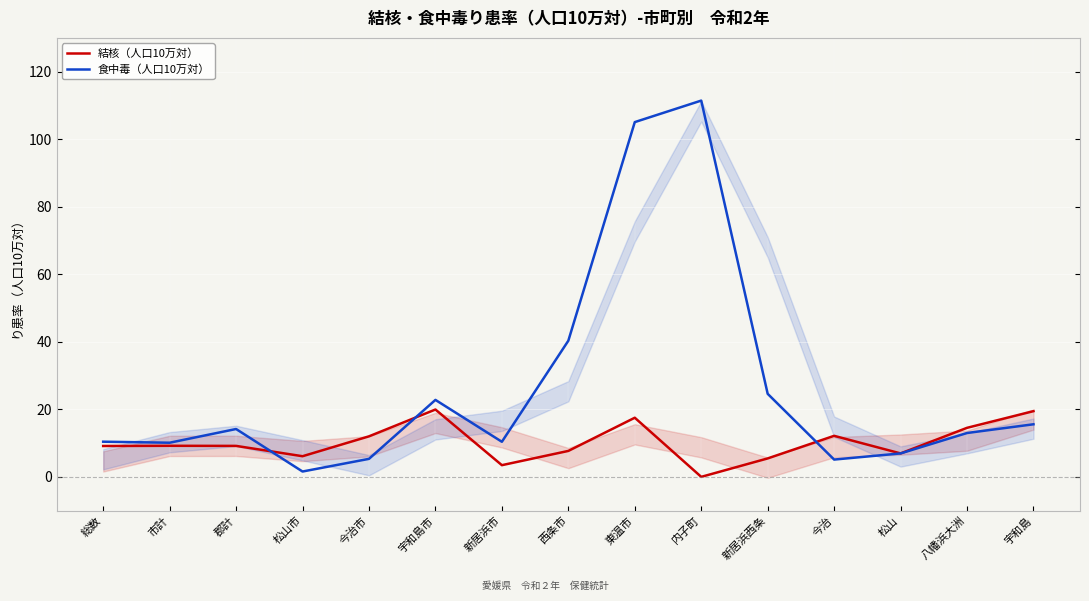

What is the difference between the 食中毒（人口10万対） values at 今治 and 松山市?

3.5